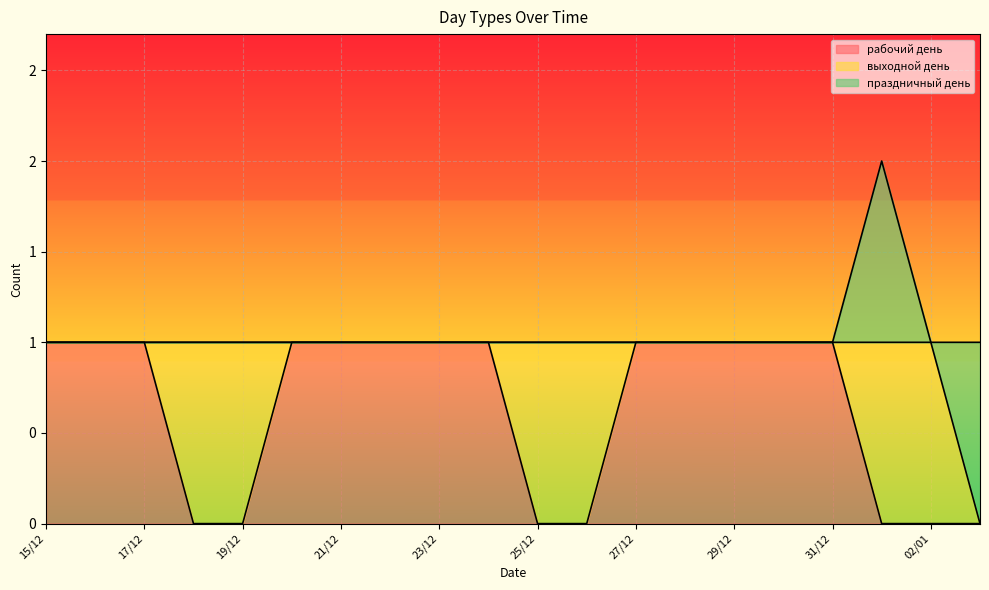

Rank the series by their average value, from lowest to highest.

праздничный день, выходной день, рабочий день